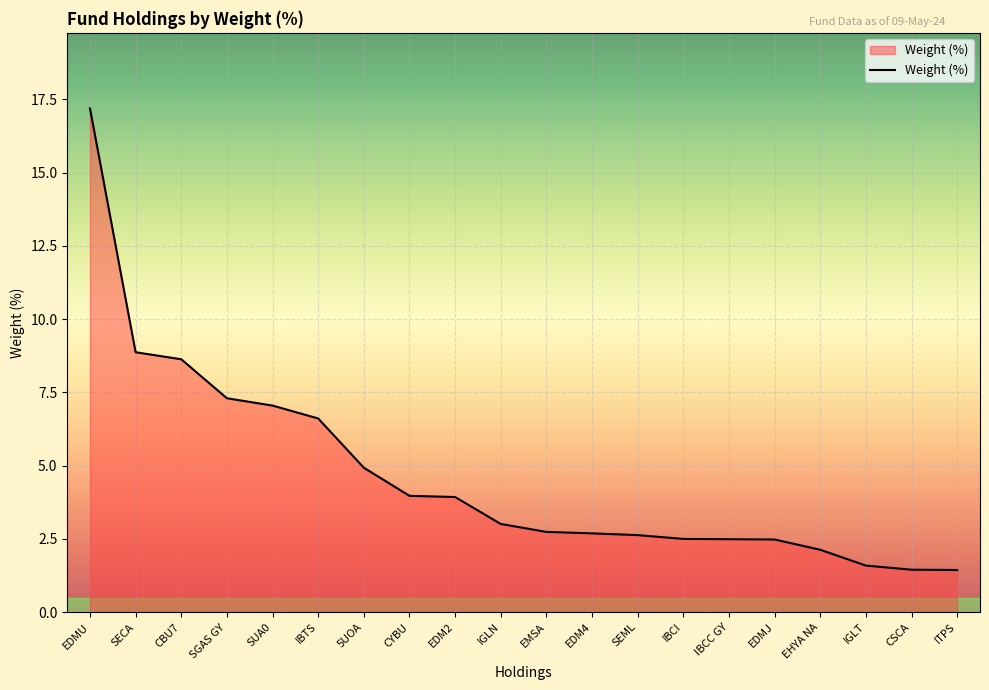

What is the sum of the values at IBCI and SEML?

5.1